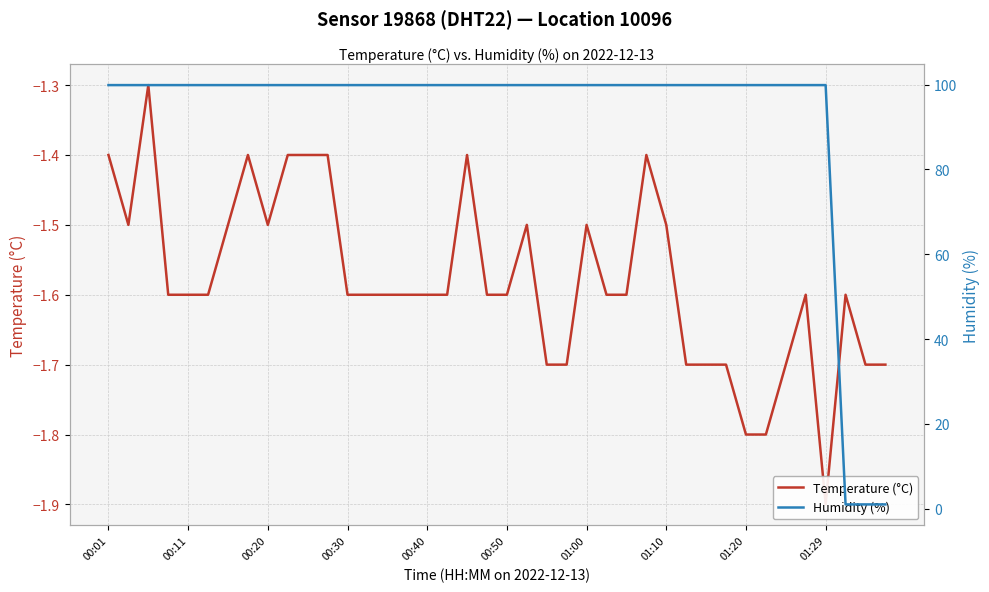

Which series changed the most between 12 and 17?

Temperature (°C)